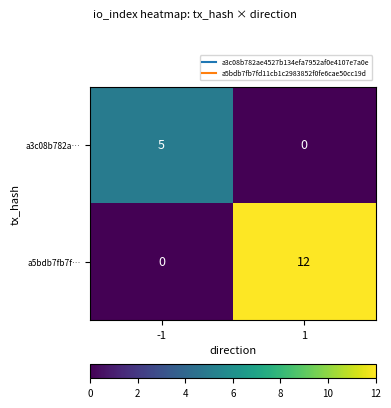

Between -1 and 1, which series saw the biggest shift?

a5bdb7fb7f…